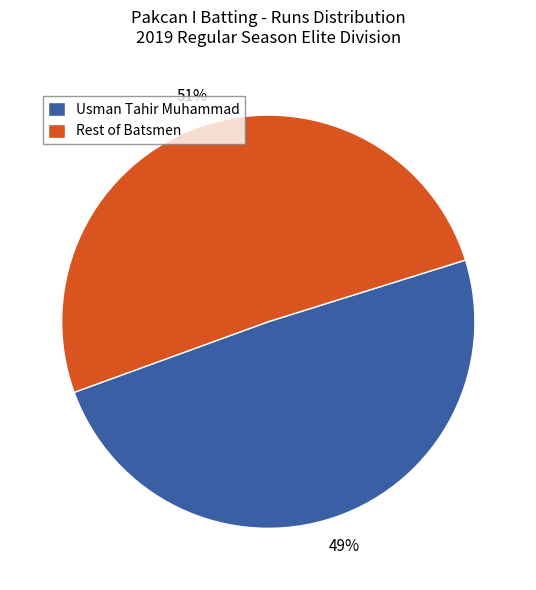

Is there any slice that represents more than half of the pie?

Yes